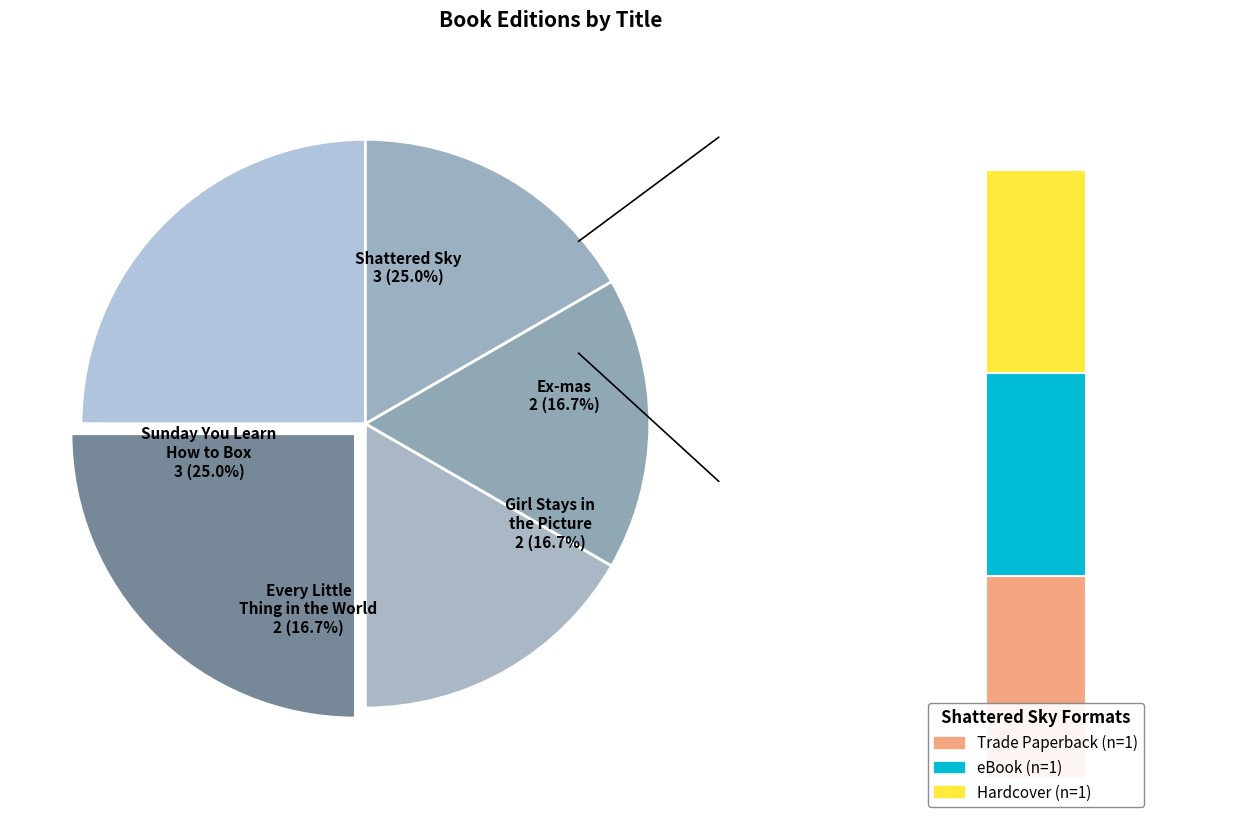

What portion of the pie excludes Shattered Sky?

75.0%